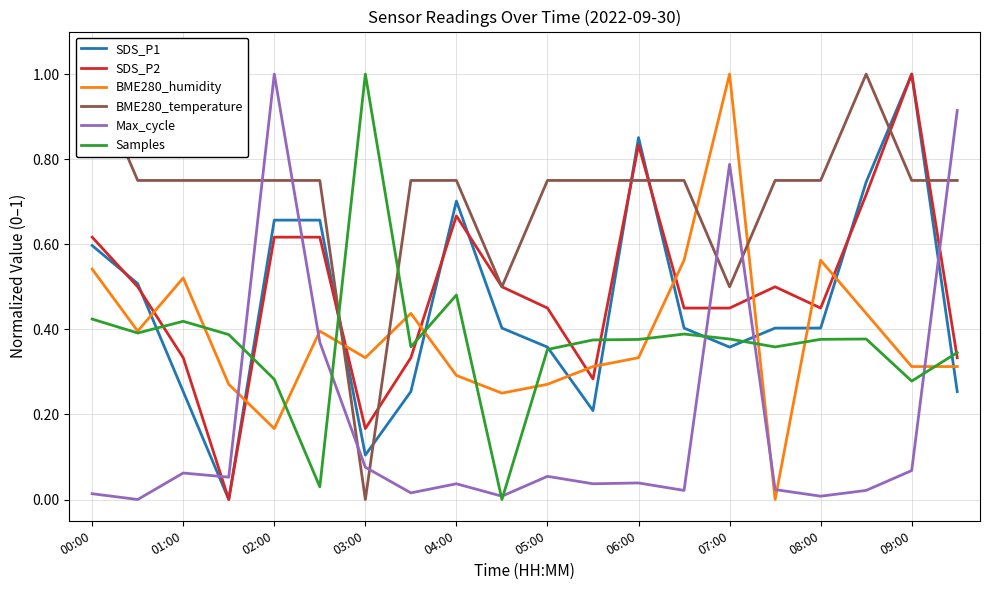

True or false: Max_cycle has a value of 1.5 at 02:00.

False